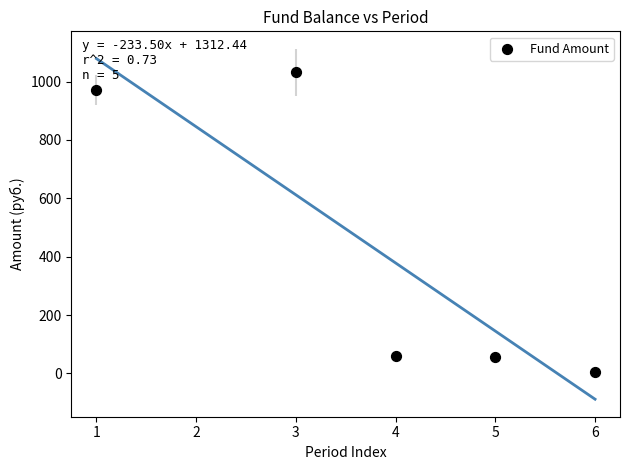

What is the average X value?

3.8